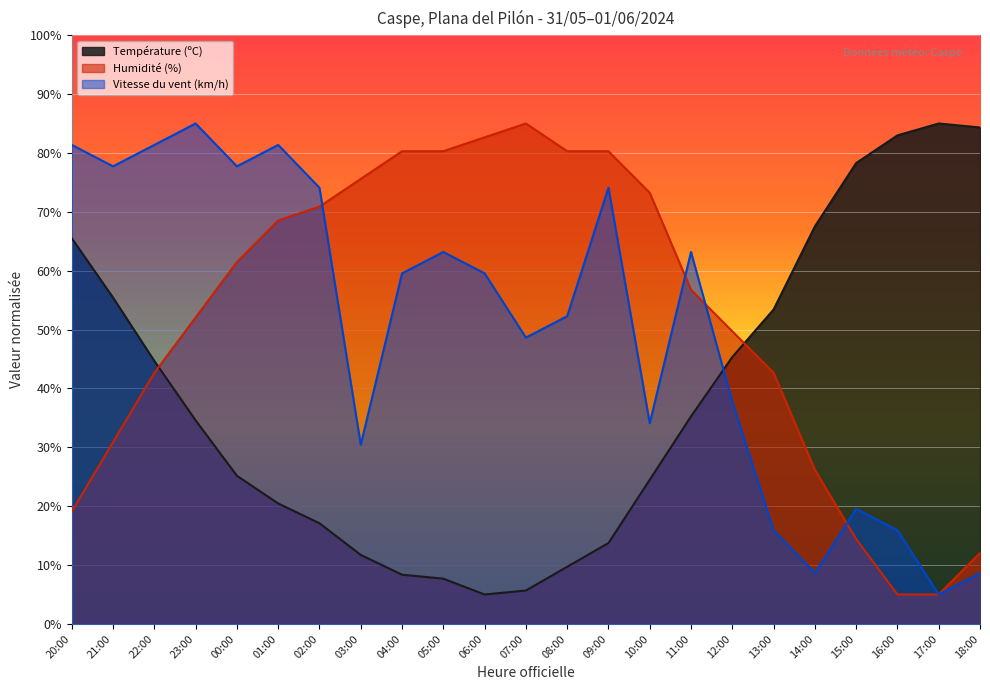

How many lines are shown in the chart?

3